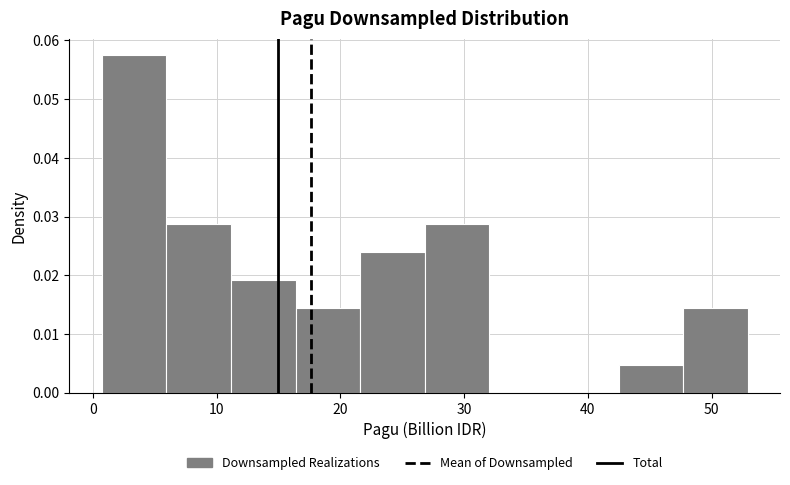

Reading left to right, list every bar in this chart as the range it spans on the x-axis followed by its height. Neither the bar edges nor the heights are printed on the chart, so give them approximately, as read against the axes.

1 to 6: 0.057
6 to 11: 0.029
11 to 16: 0.019
16 to 22: 0.014
22 to 27: 0.024
27 to 32: 0.029
32 to 37: 0
37 to 42: 0
42 to 48: 0.005
48 to 53: 0.014